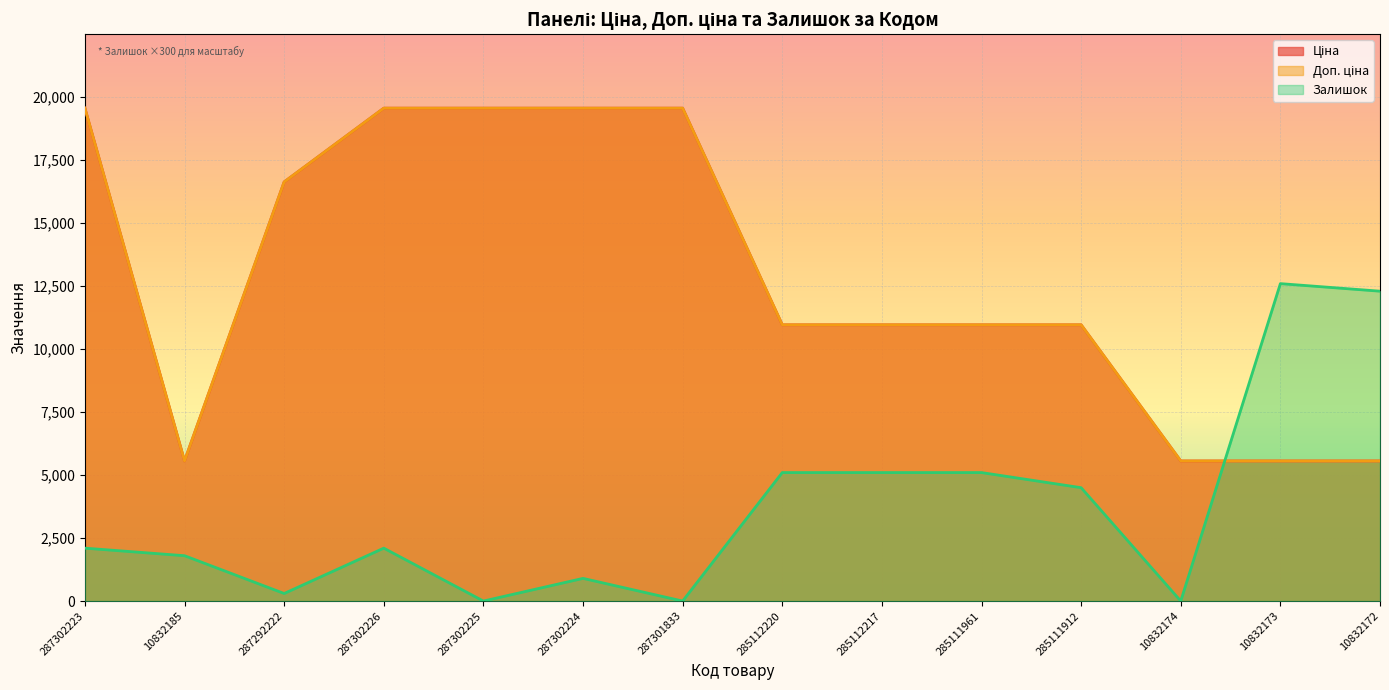

How many times do Залишок and Ціна cross each other?

1